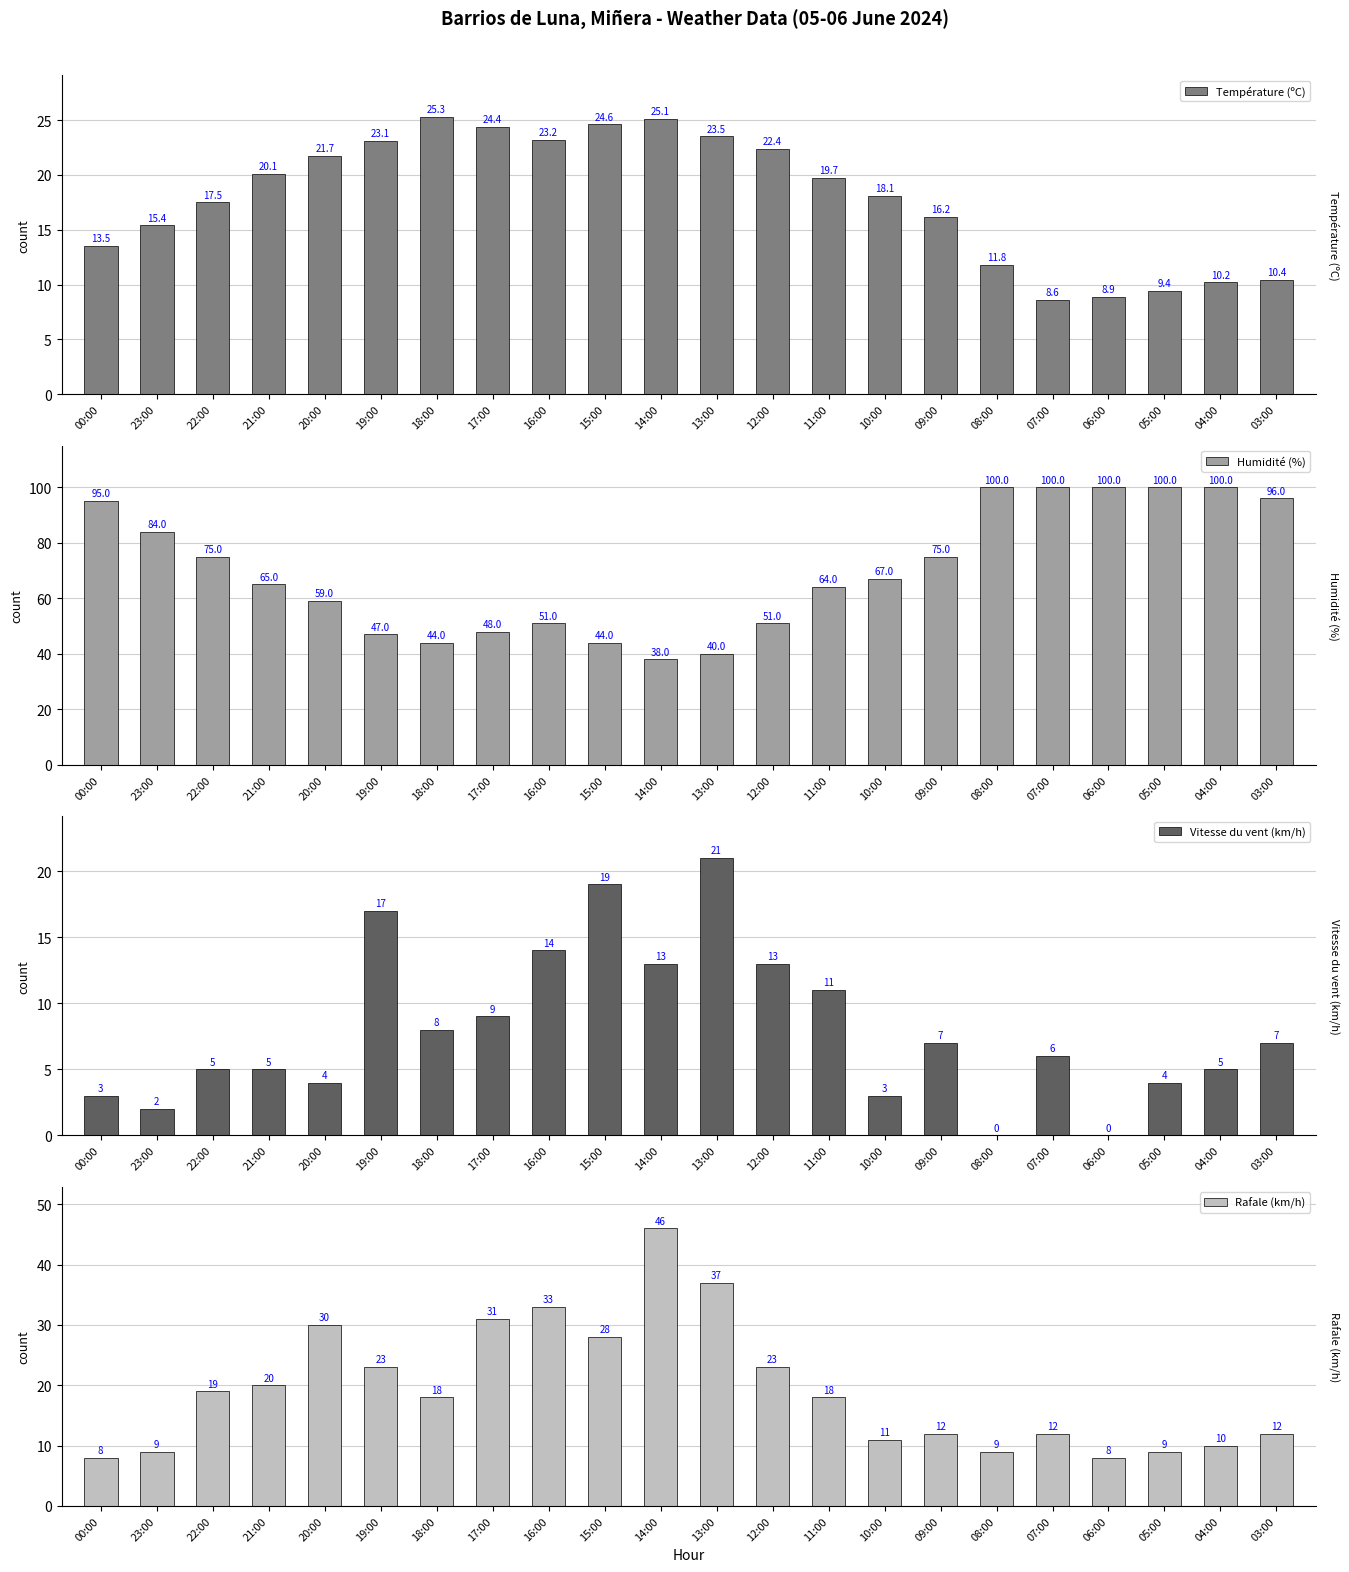

What value does the Rafale (km/h) series have at 00:00?

8